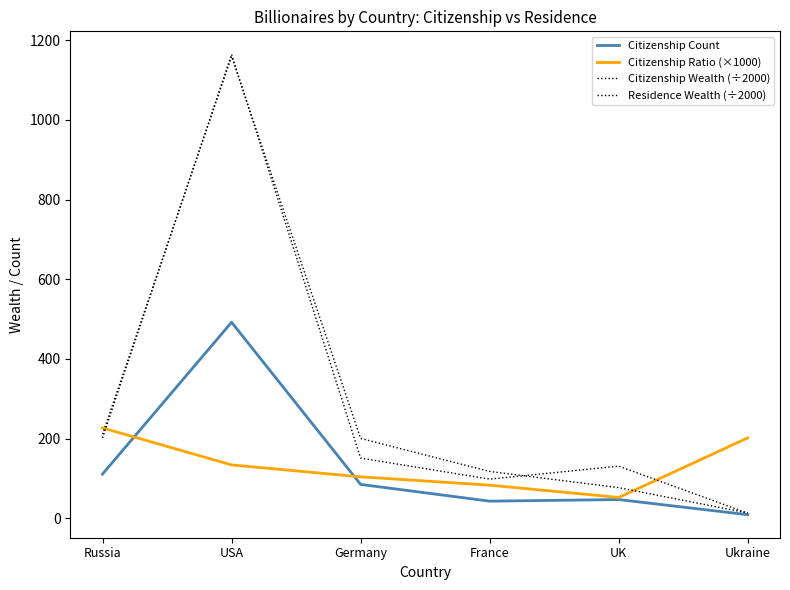

Is this an area chart (filled region under the line)?

No